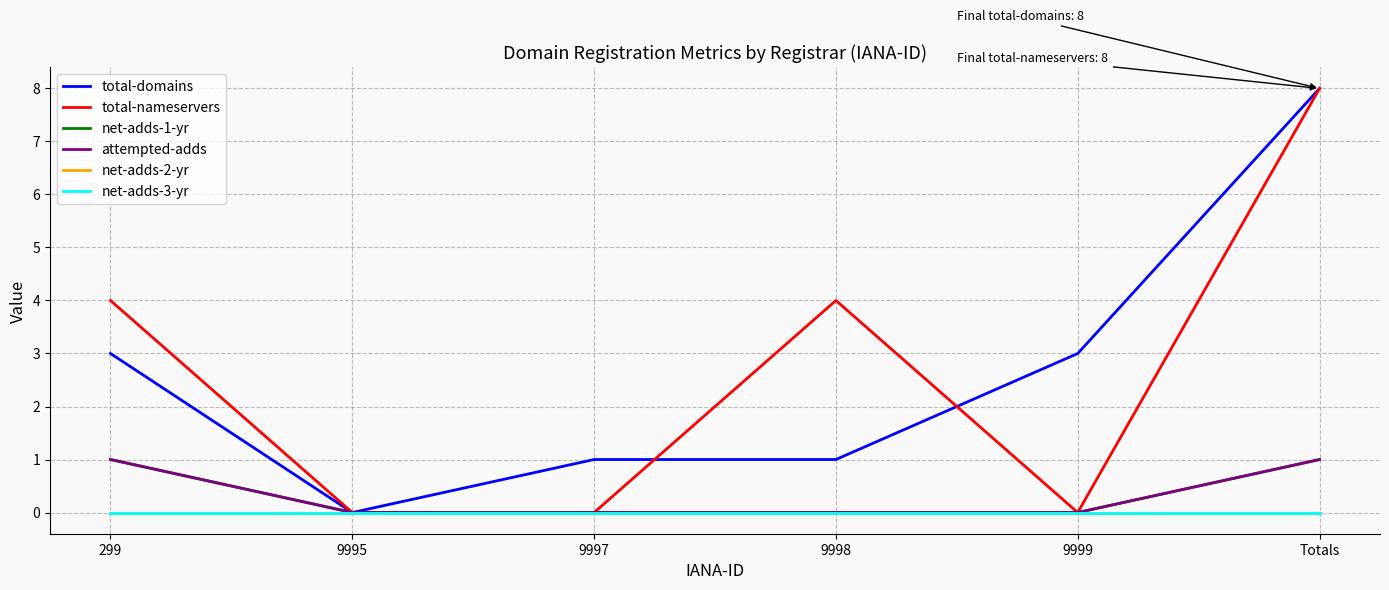

Does the chart have visible grid lines?

Yes